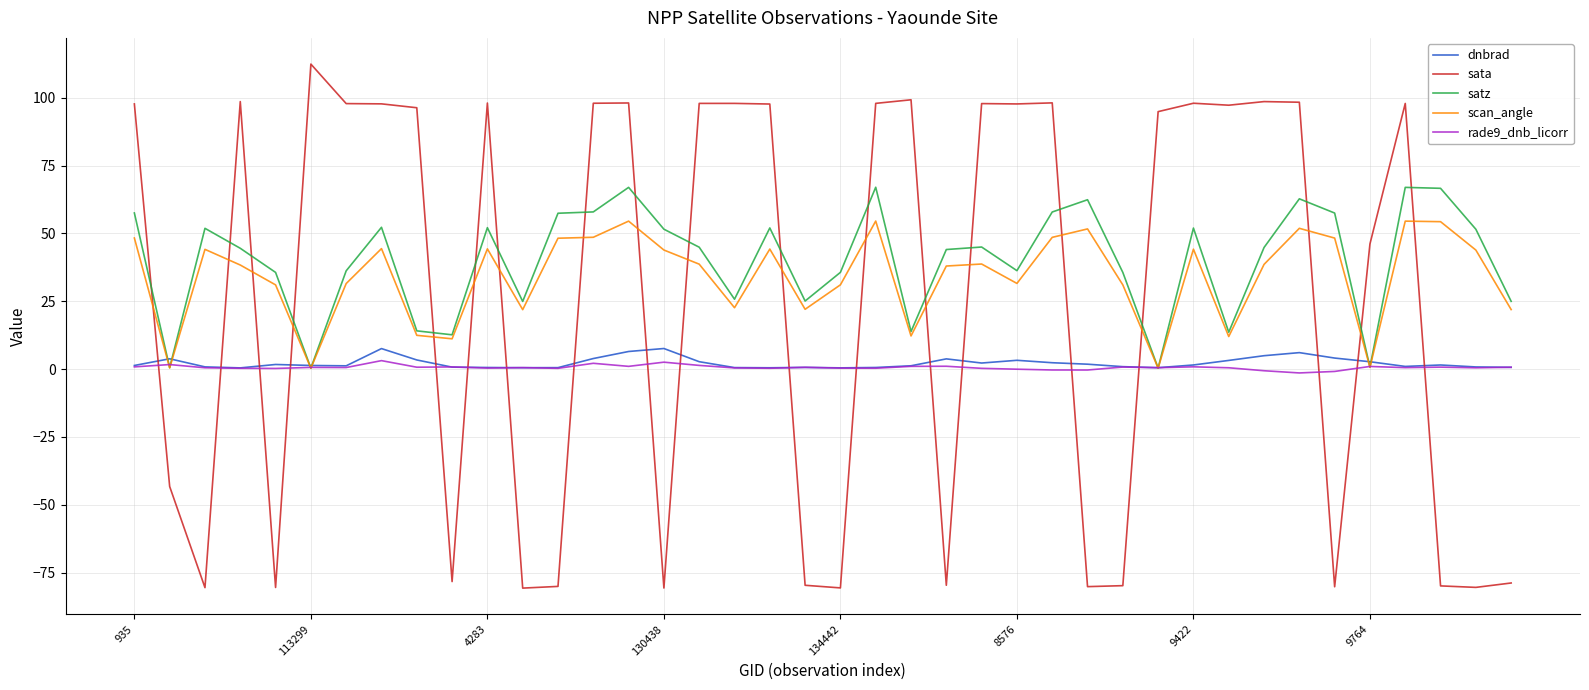

What are all the series names shown in the legend?

dnbrad, sata, satz, scan_angle, rade9_dnb_licorr